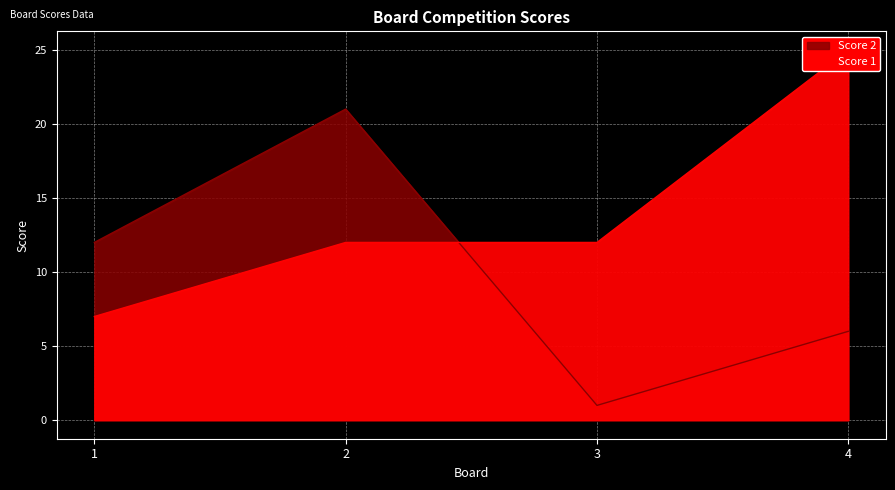

At which category does Score 2 reach its first local peak?

2